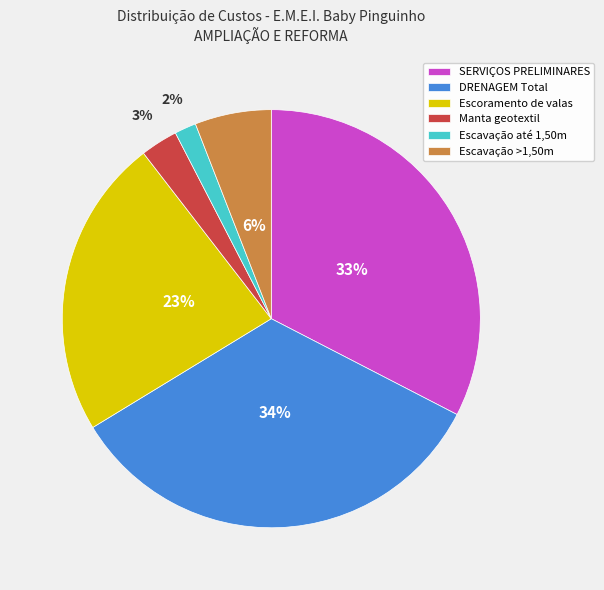

Count the number of slices in the pie.

6